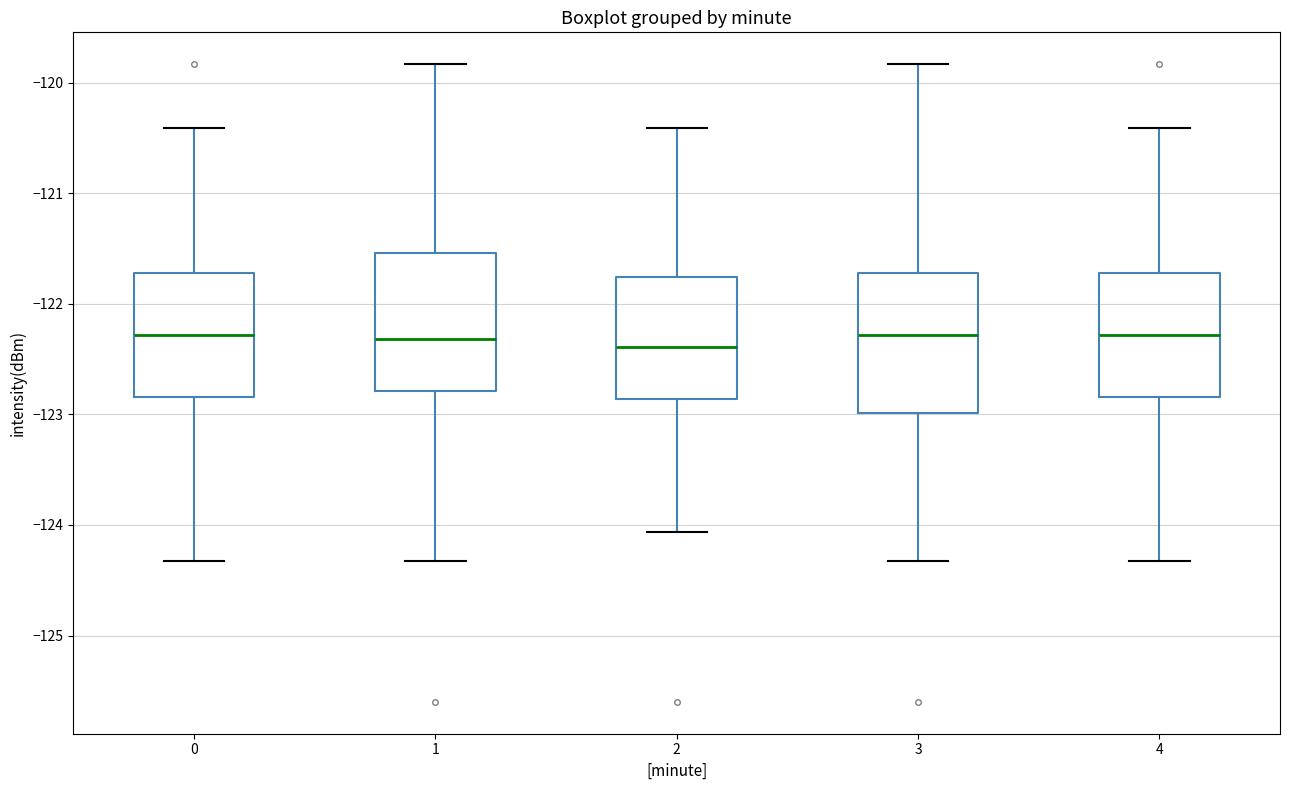

Reading left to right, transcribe this box plot: for each box, give where its median line is, the range the box spans, and where its two whiskers end, as read against the y-axis. The values are not printed on the chart, so give them approximately, as read against the axis.

0: median -122.3, box -122.8 to -121.7, whiskers -124.3 to -120.4
1: median -122.3, box -122.8 to -121.5, whiskers -124.3 to -119.8
2: median -122.4, box -122.9 to -121.8, whiskers -124.1 to -120.4
3: median -122.3, box -123.0 to -121.7, whiskers -124.3 to -119.8
4: median -122.3, box -122.8 to -121.7, whiskers -124.3 to -120.4